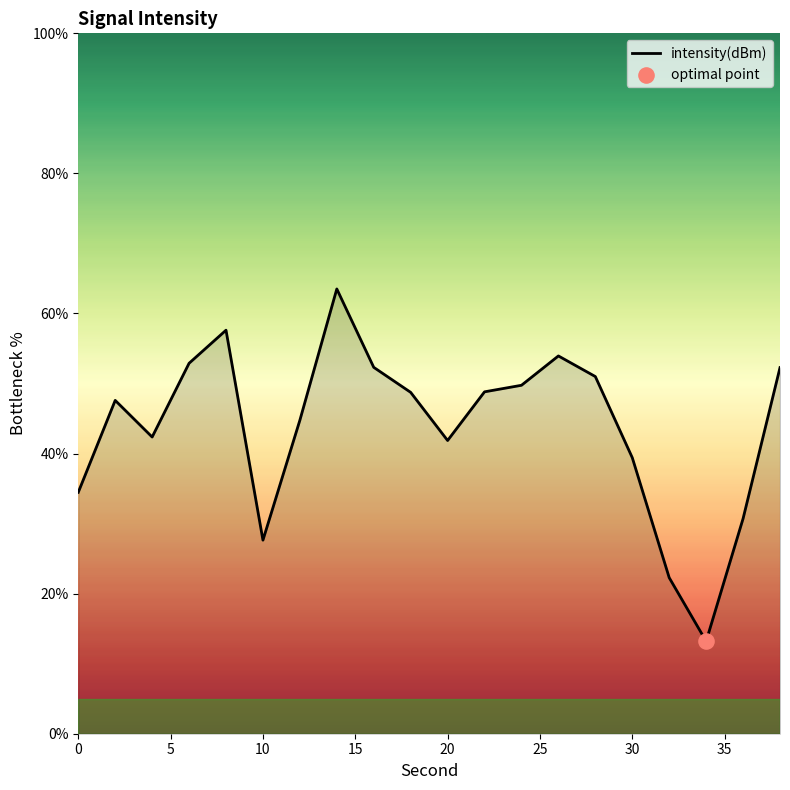

What is the difference between the maximum and minimum values?

50.3